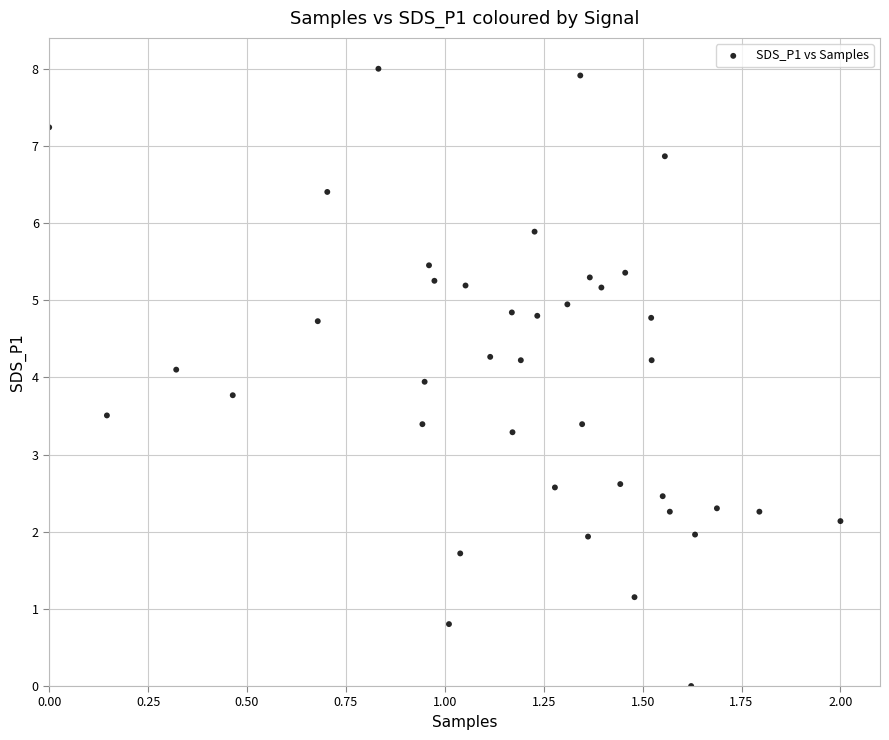

What is the range of Y values (max minus min)?

8.0